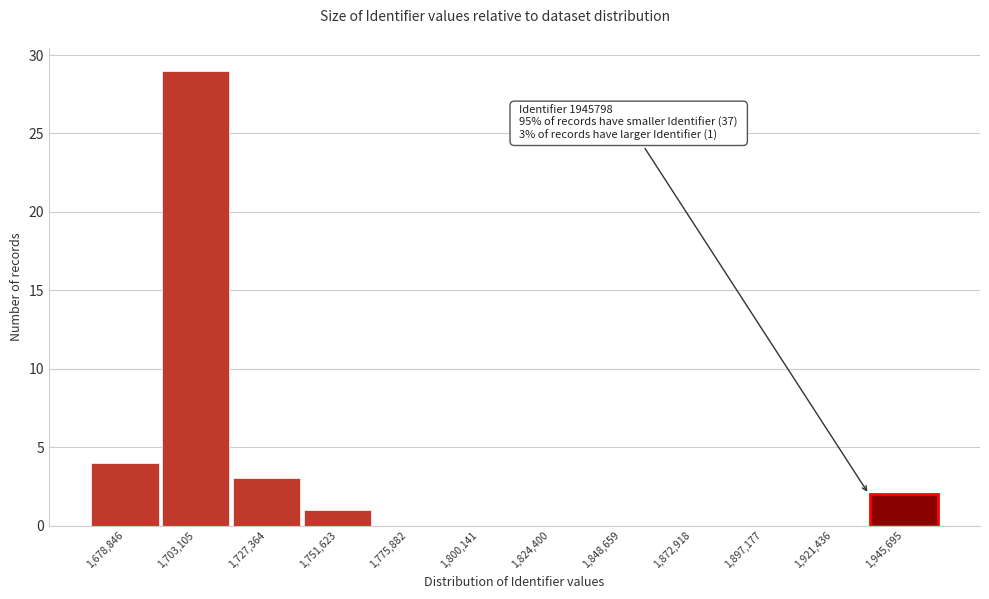

Reading left to right, what are all the values shown in this chart?

1,678,846=4	1,703,105=29	1,727,364=3	1,751,623=1	1,775,882=0	1,800,141=0	1,824,400=0	1,848,659=0	1,872,918=0	1,897,177=0	1,921,436=0	1,945,695=2